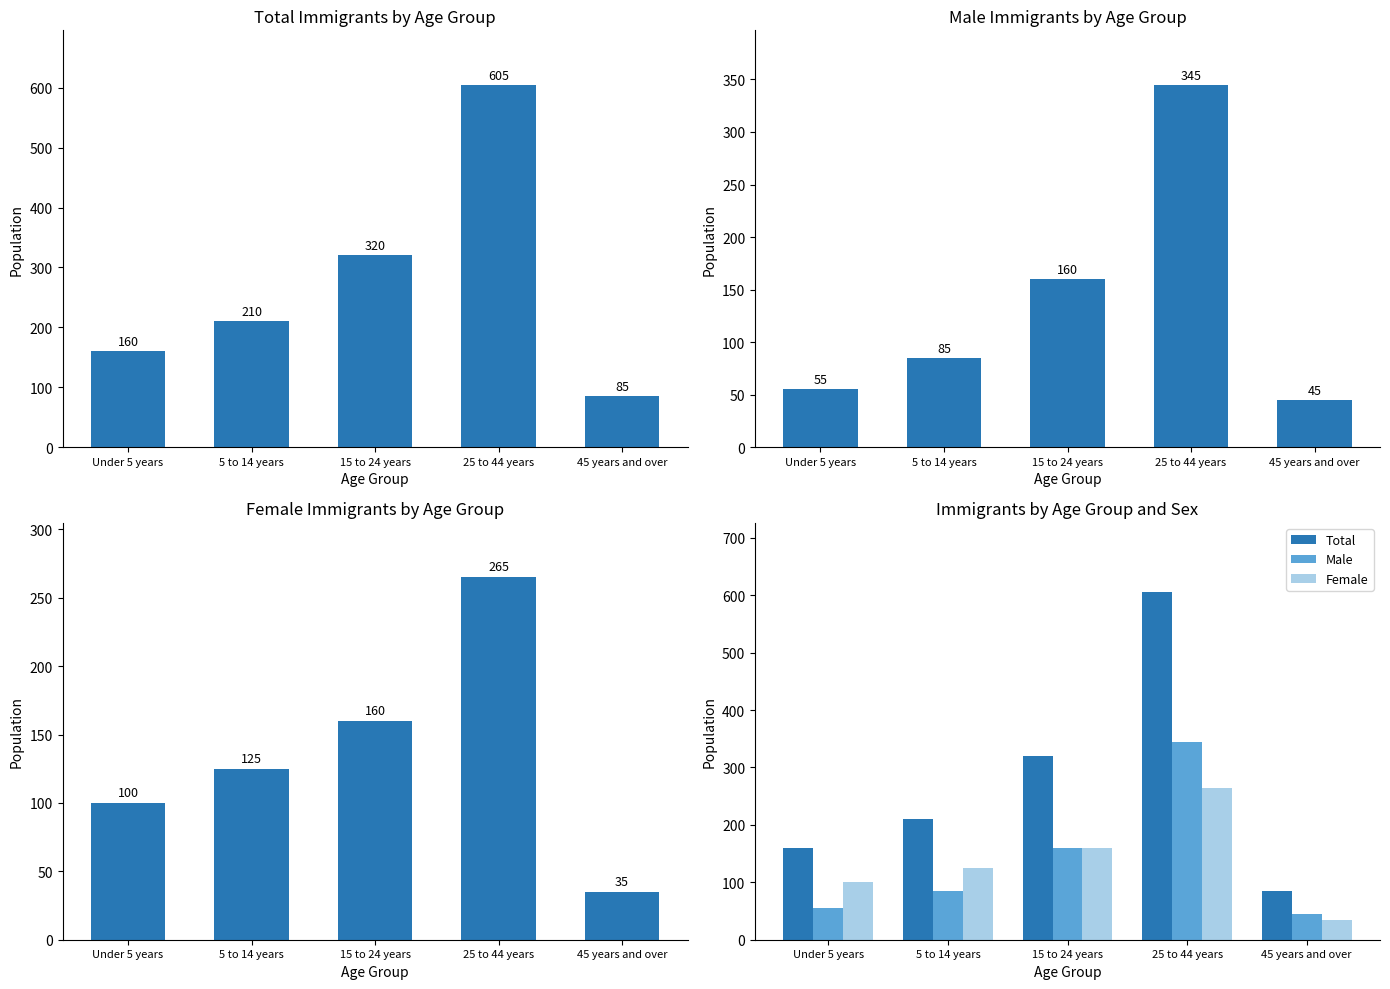

Read the Male value at 25 to 44 years.

345